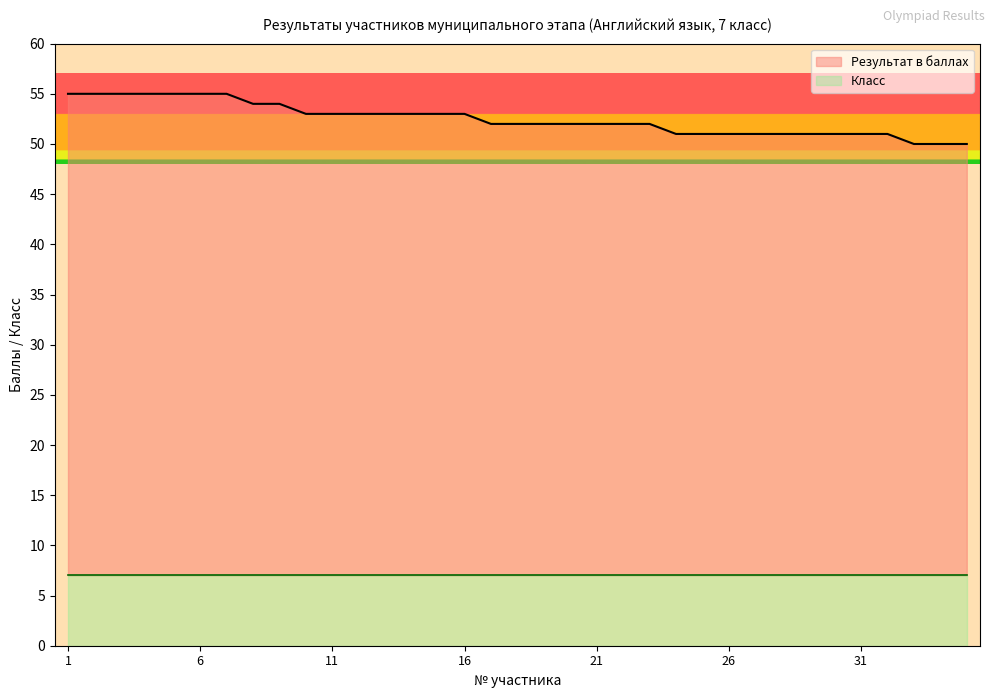

True or false: the data has more than 0 interior local peaks.

False